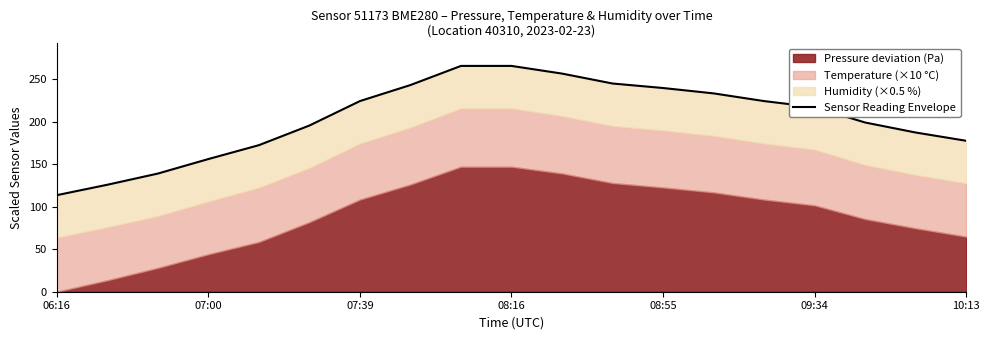

What is the maximum value shown in the chart?

265.9